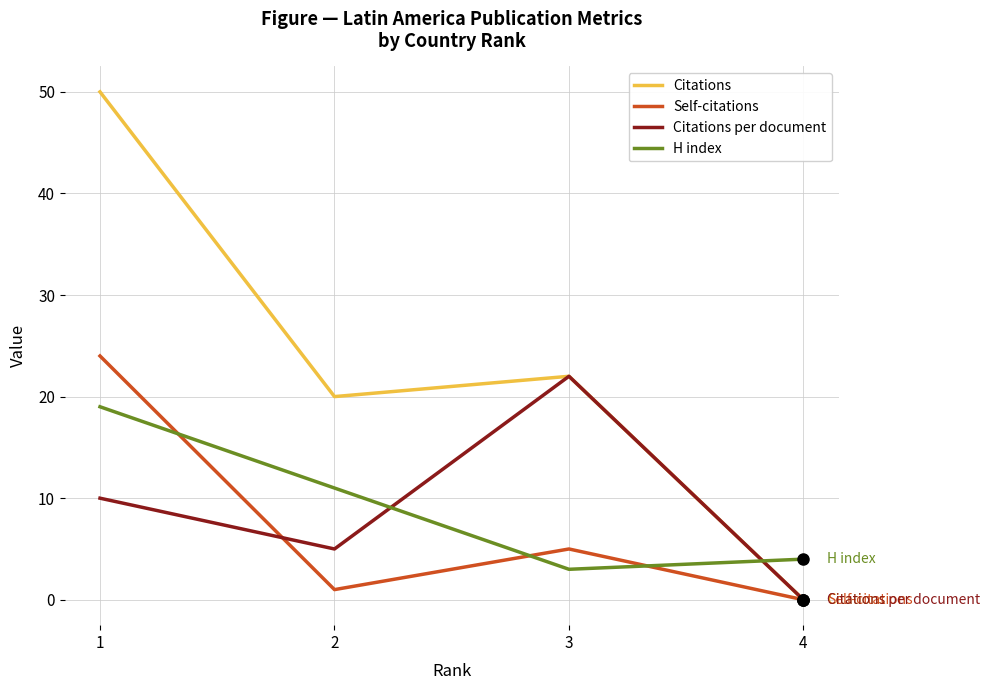

Between 2 and 4, which series saw the biggest shift?

Citations